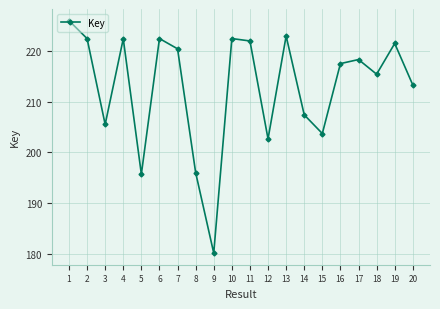

Is this an area chart (filled region under the line)?

No